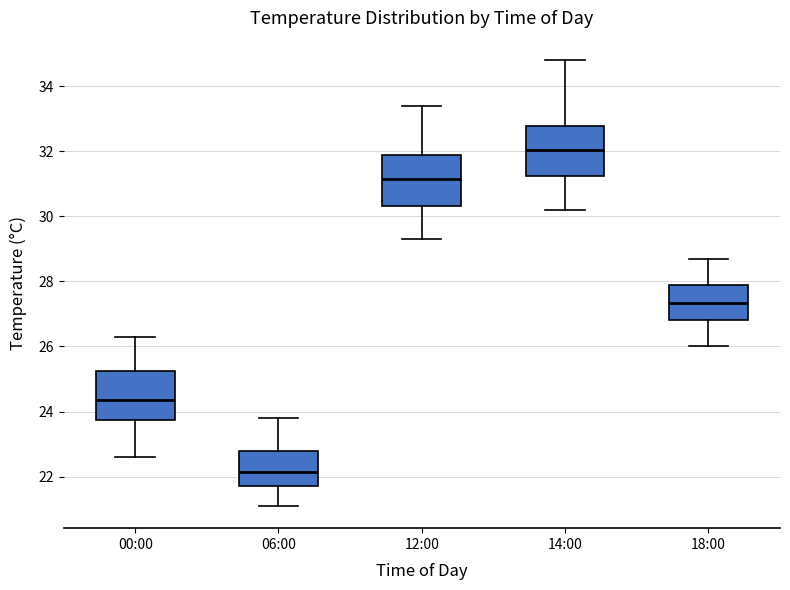

Reading left to right, transcribe this box plot: for each box, give where its median line is, the range the box spans, and where its two whiskers end, as read against the y-axis. The values are not printed on the chart, so give them approximately, as read against the axis.

00:00: median 24.4, box 23.8 to 25.2, whiskers 22.6 to 26.4
06:00: median 22.2, box 21.8 to 22.8, whiskers 21.2 to 23.8
12:00: median 31.2, box 30.4 to 31.8, whiskers 29.4 to 33.4
14:00: median 32.0, box 31.2 to 32.8, whiskers 30.2 to 34.8
18:00: median 27.4, box 26.8 to 27.8, whiskers 26.0 to 28.8